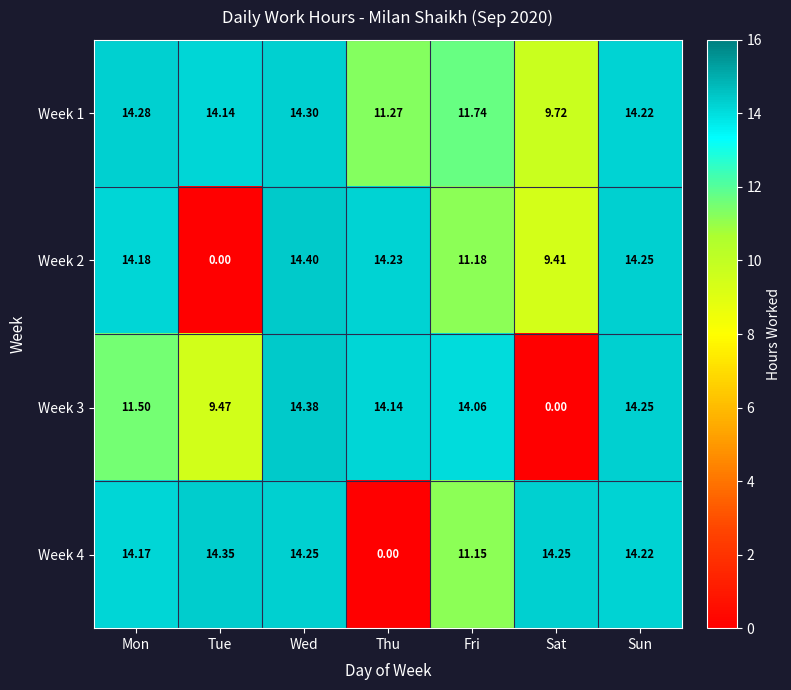

Where is Week 4 nearest to the value 7?

Fri